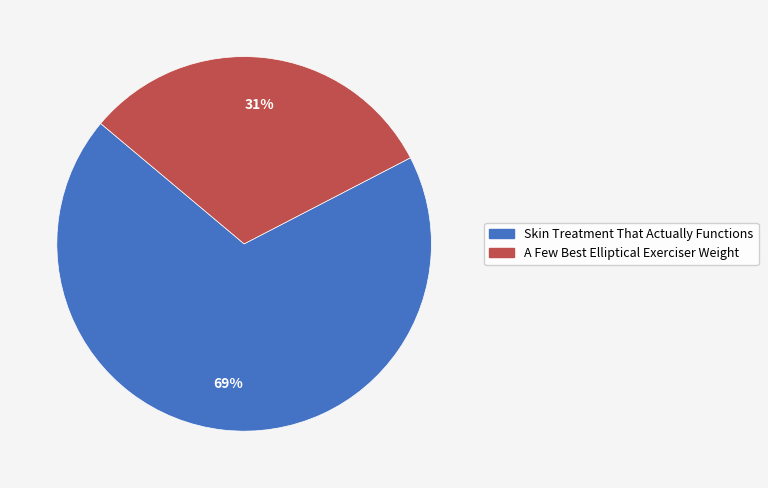

Is it true that A Few Best Elliptical Exerciser Weight is 31% of the pie?

True